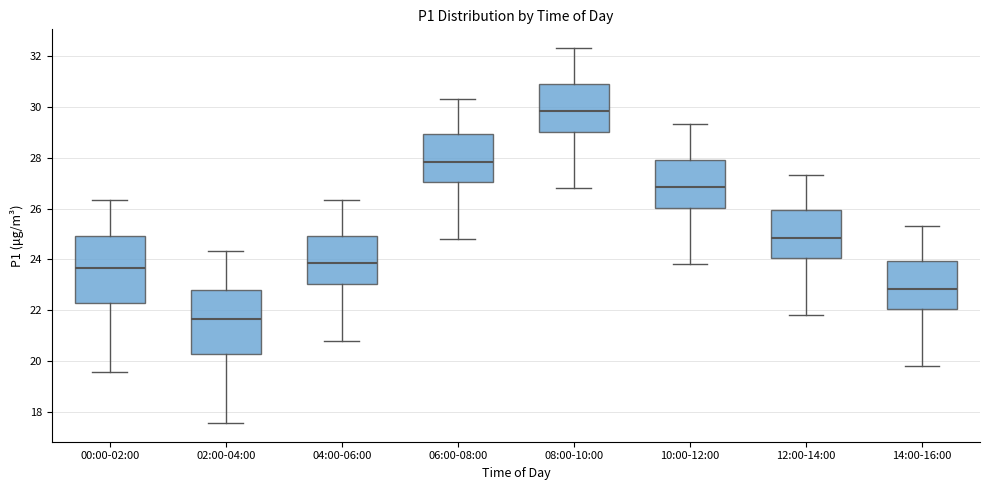

Where does the median line of the box for 04:00-06:00 sit on the y-axis? The values are not printed on the chart, so give them approximately, as read against the axis.

23.8